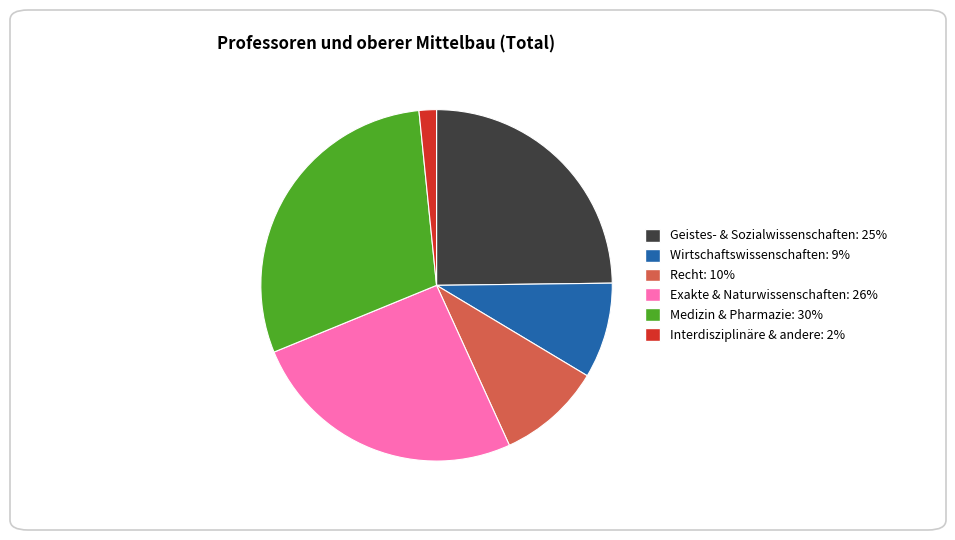

Count the number of slices in the pie.

6